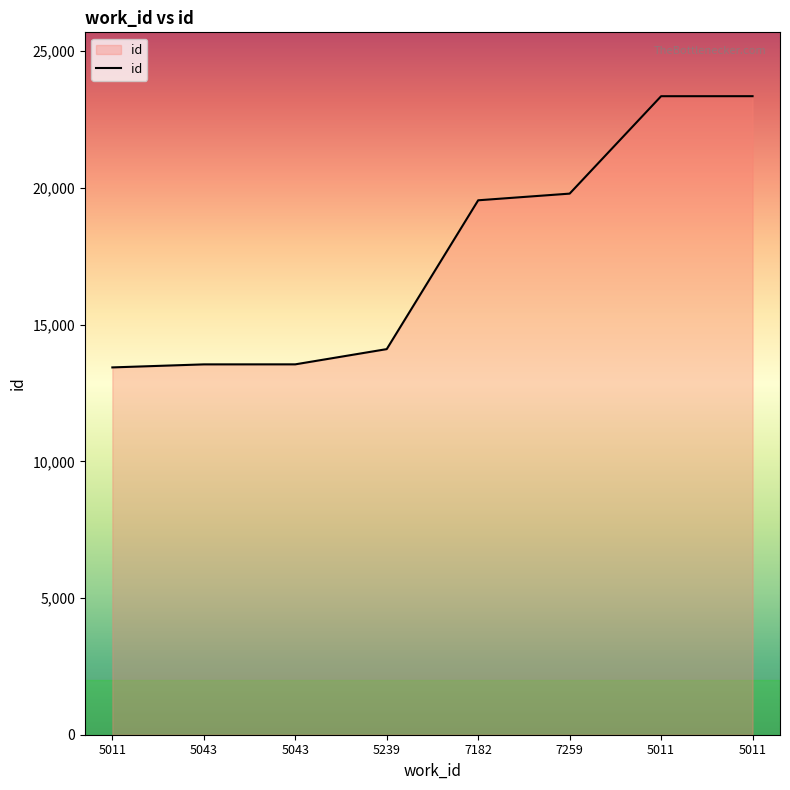

Which category has the highest value across all series?

5011